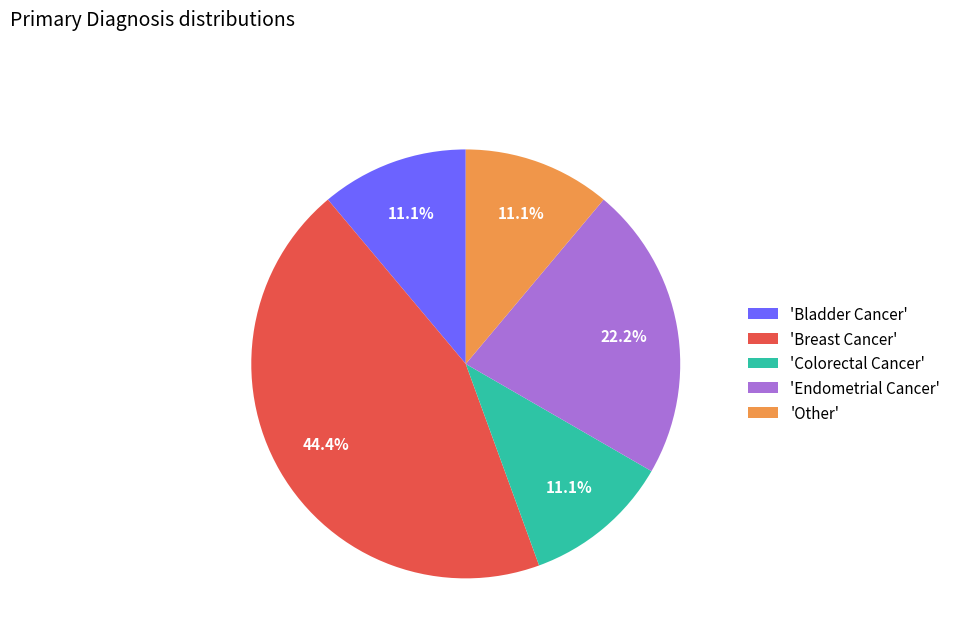

Does 'Colorectal Cancer' account for over 50% of the chart?

No